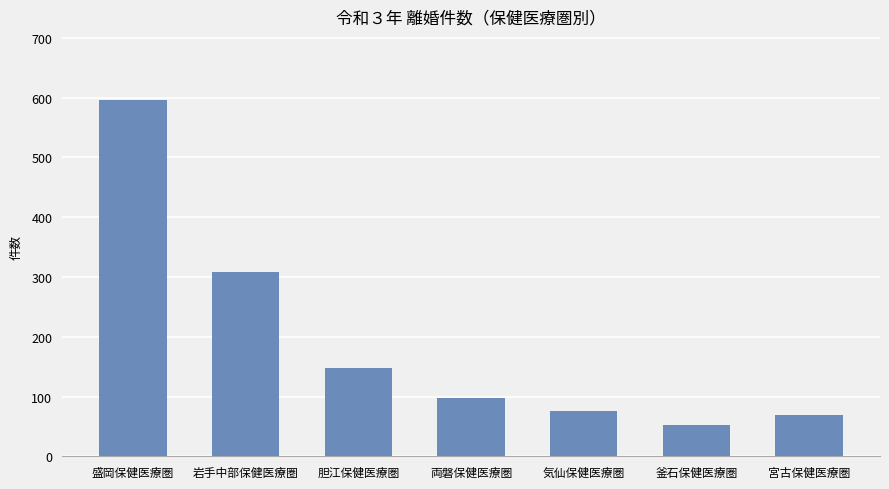

Are the bars grouped side by side (vs. stacked)?

No